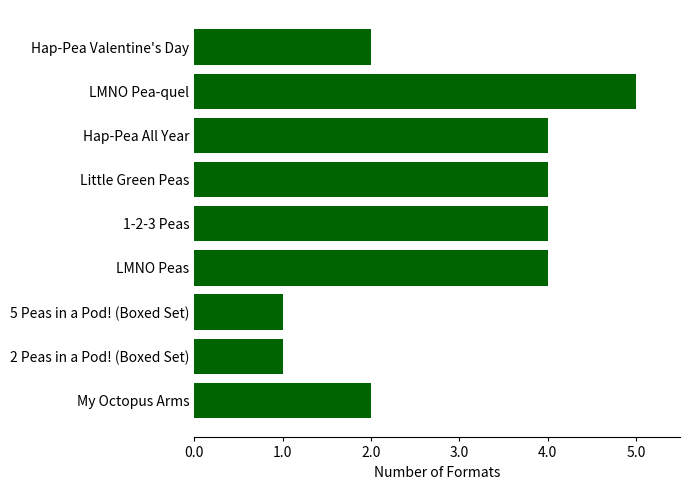

What is the value of the 3rd bar from the top?

4